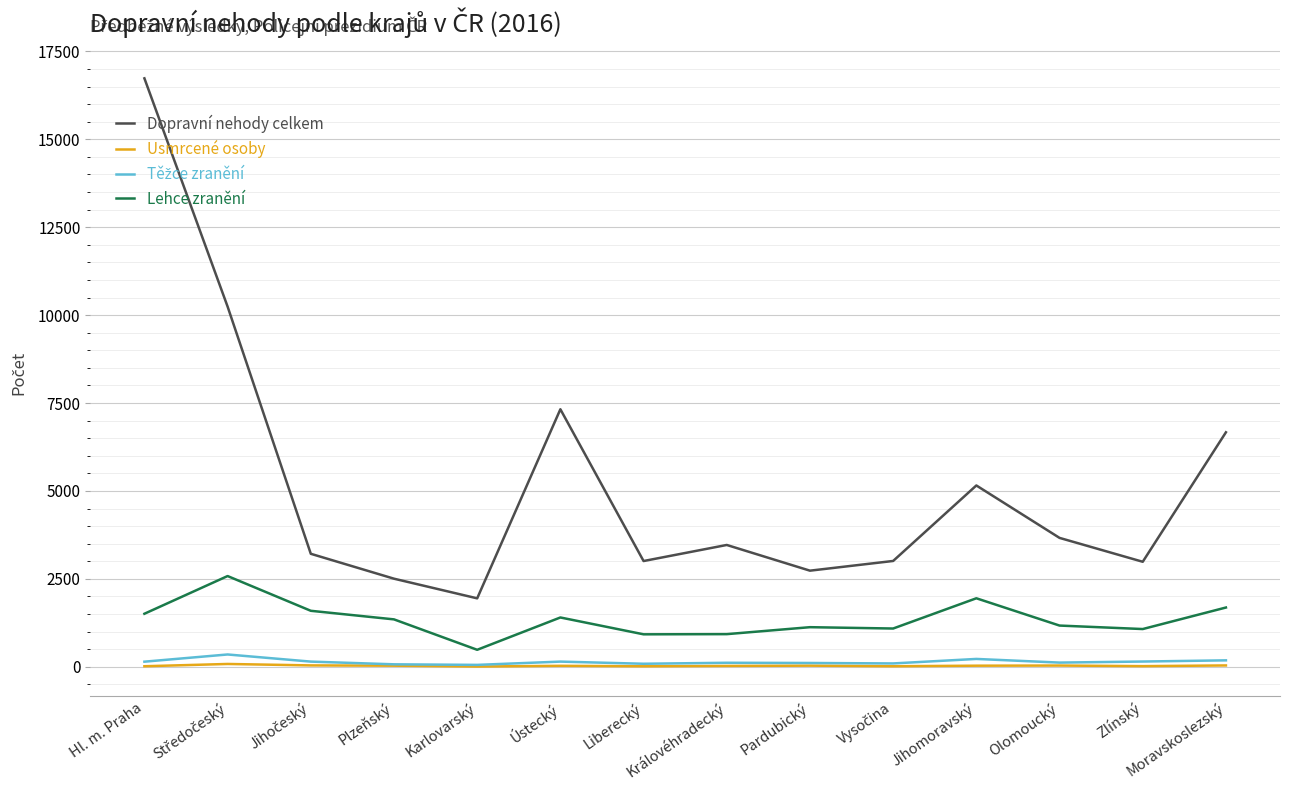

What is the average value of the Usmrcené osoby series?

29